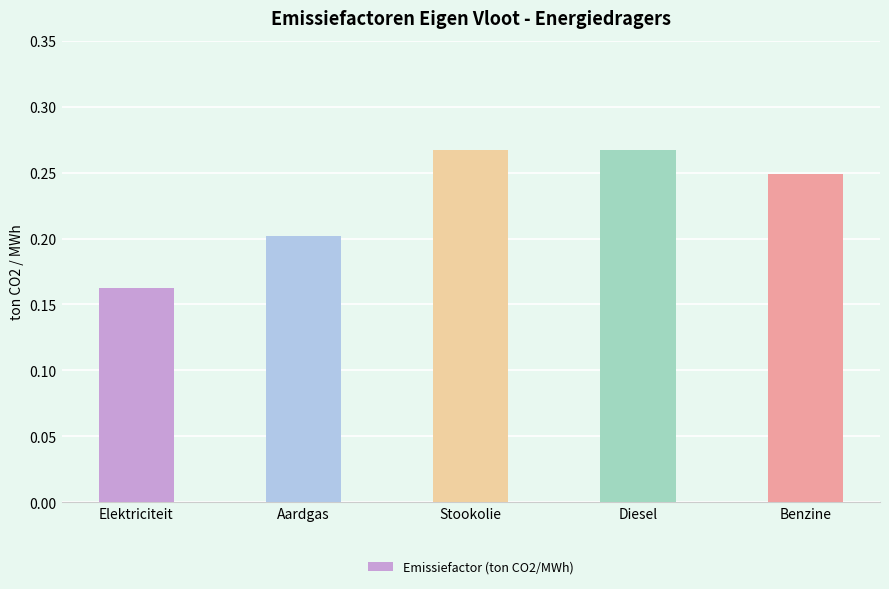

What position from the left is Diesel?

4